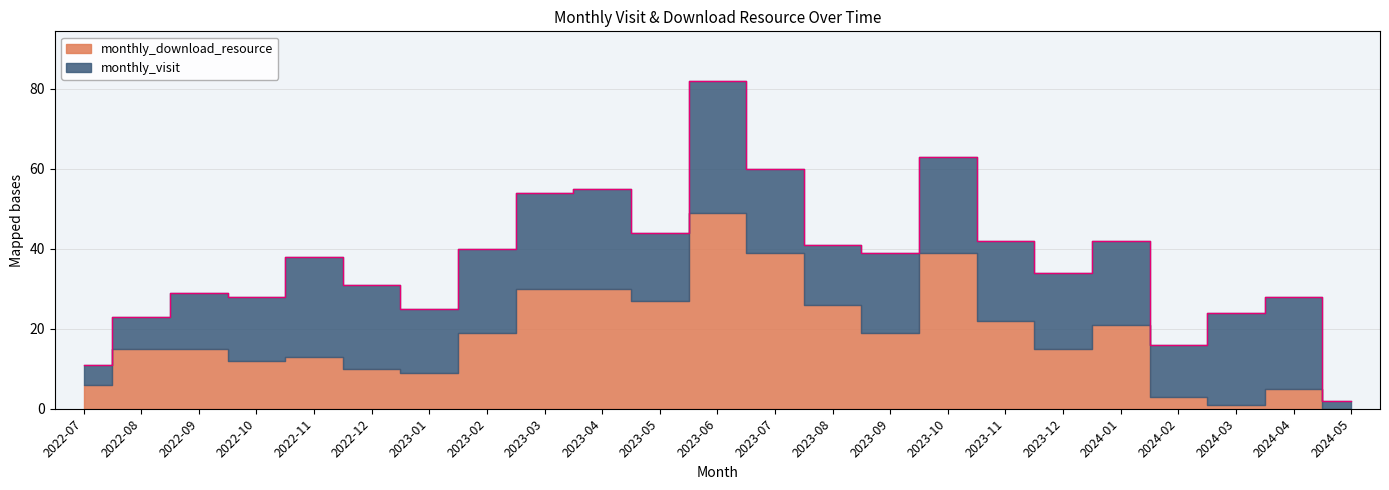

List the labels in order of monthly_download_resource value, smallest first.

2024-05, 2024-03, 2024-02, 2024-04, 2022-07, 2023-01, 2022-12, 2022-10, 2022-11, 2022-08, 2022-09, 2023-12, 2023-02, 2023-09, 2024-01, 2023-11, 2023-08, 2023-05, 2023-03, 2023-04, 2023-07, 2023-10, 2023-06